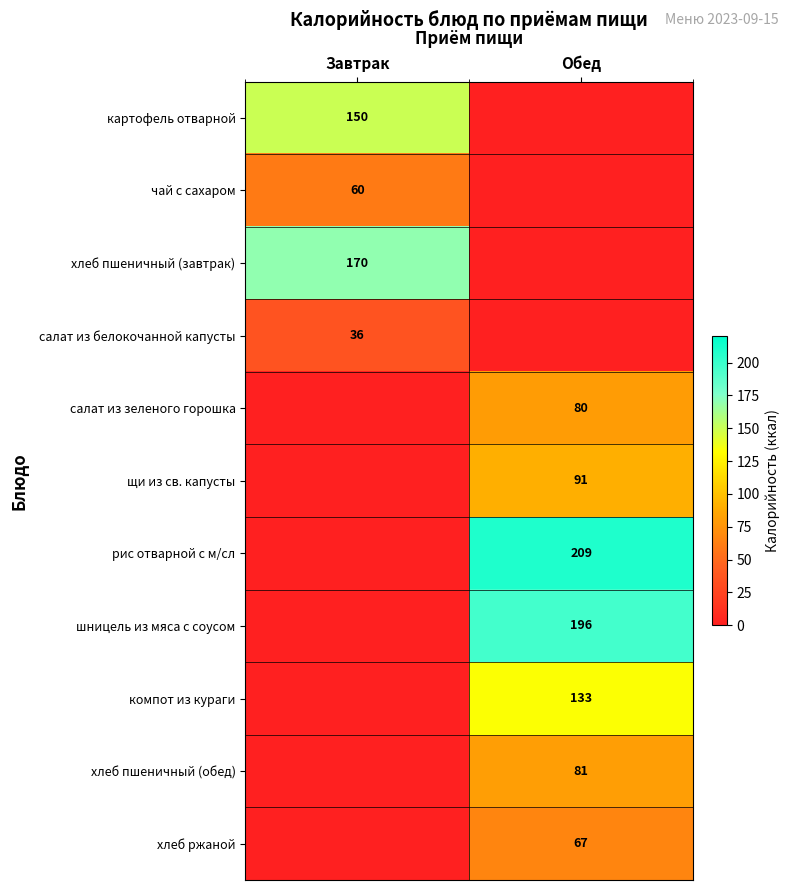

How many categories are shown in the chart?

2